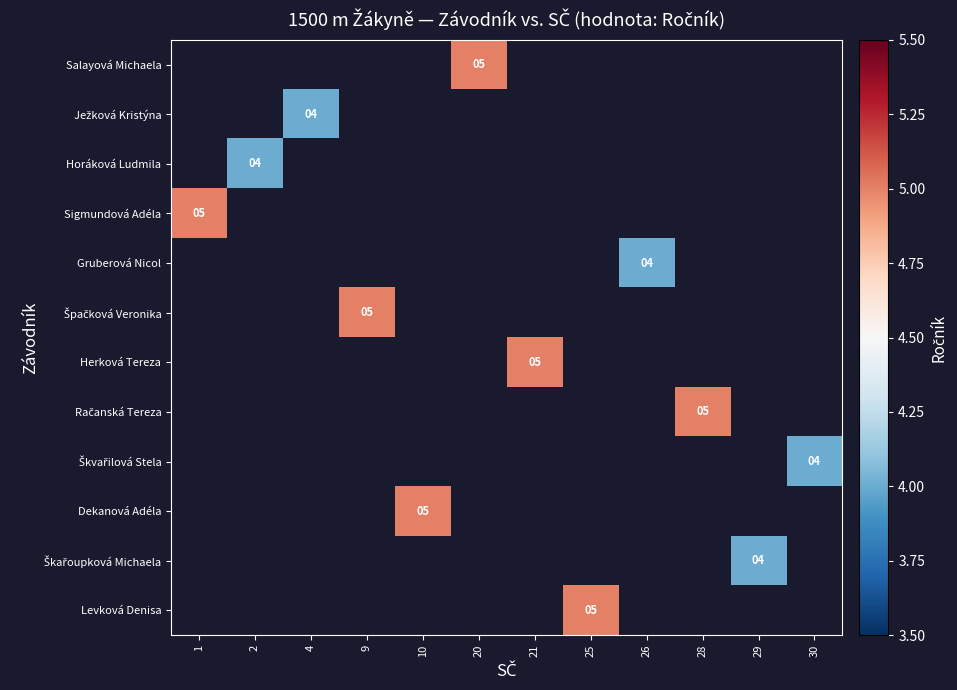

What is the minimum value shown in the chart?

4.0